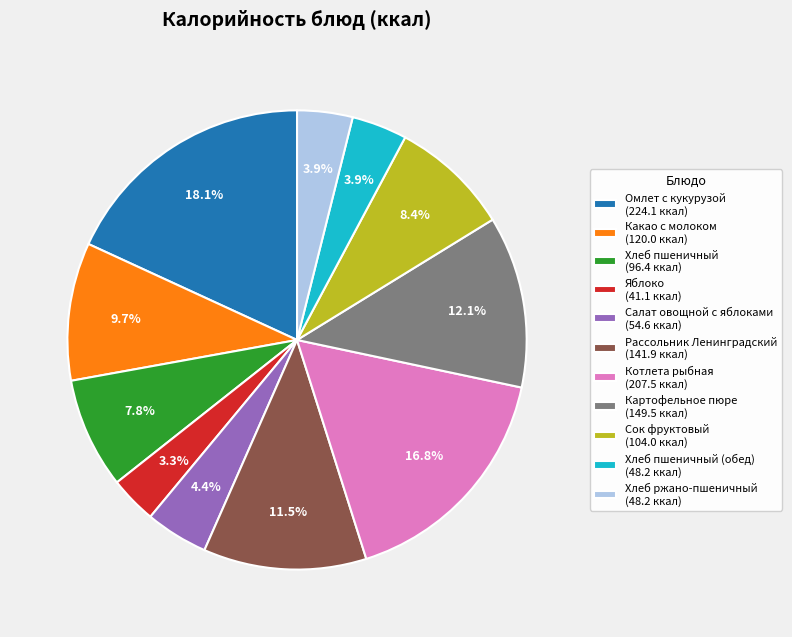

What is the ratio of the value at Хлеб ржано-пшеничный (48.2 ккал) to the value at Картофельное пюре (149.5 ккал)?

0.3